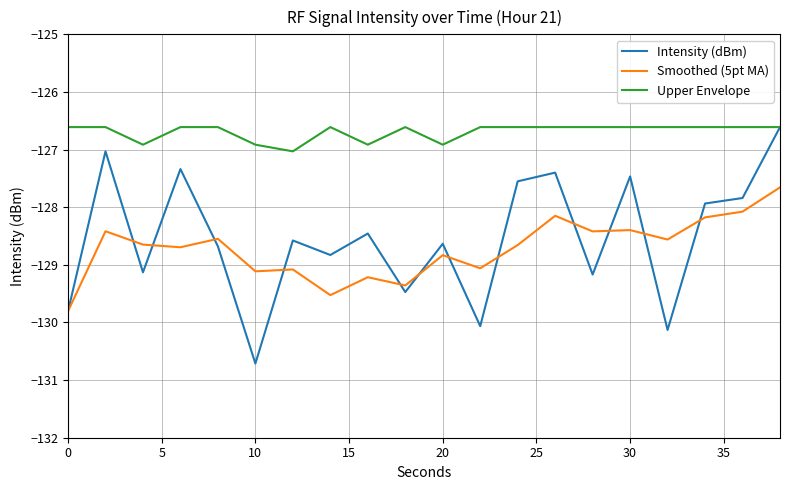

What is the maximum value for Intensity (dBm)?

-126.6